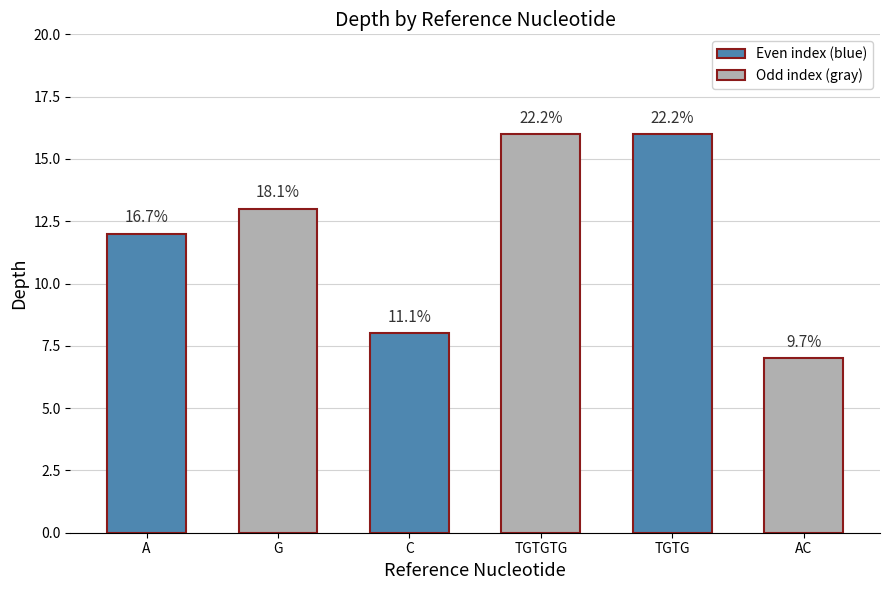

Where is the data nearest to the value 11?

A